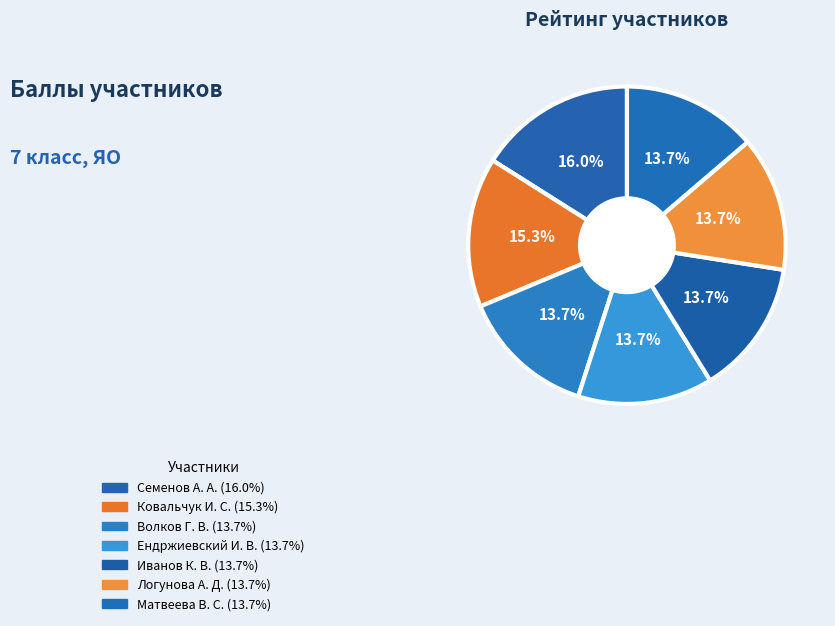

What is the largest slice in the pie chart?

Семенов А. А.